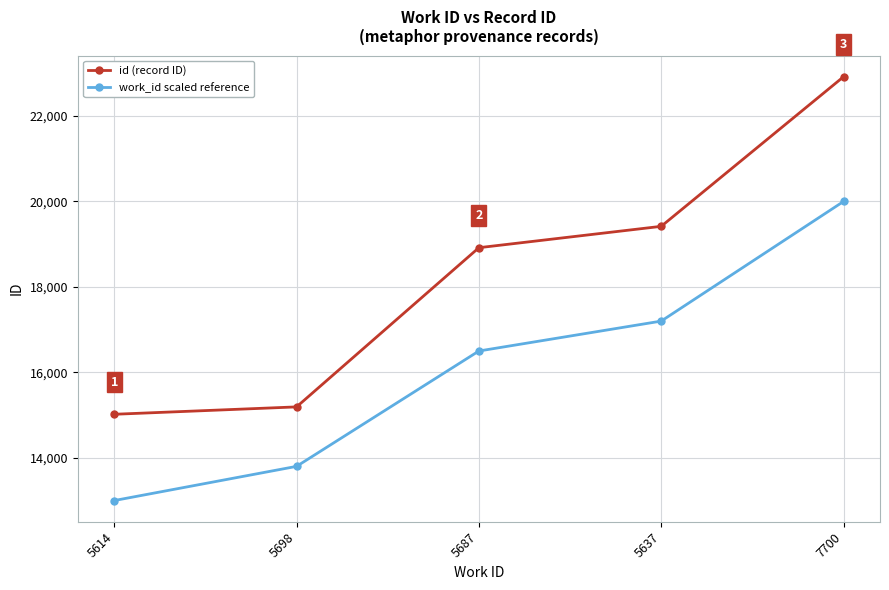

Which label corresponds to the largest value in the chart?

7700